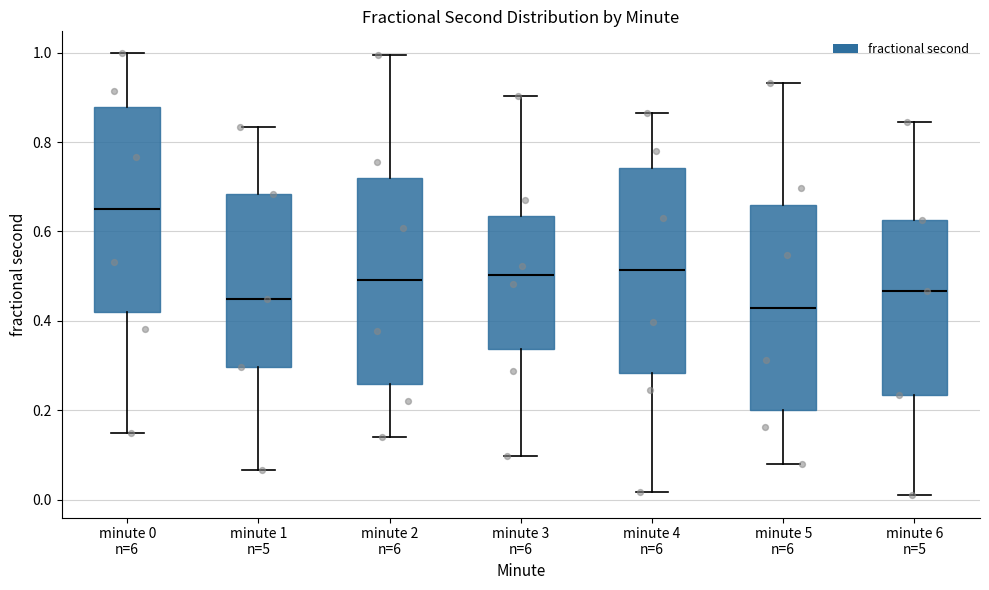

Reading left to right, transcribe this box plot: for each box, give where its median line is, the range the box spans, and where its two whiskers end, as read against the y-axis. The values are not printed on the chart, so give them approximately, as read against the axis.

minute 0 n=6: median 0.64, box 0.42 to 0.88, whiskers 0.14 to 1.00
minute 1 n=5: median 0.44, box 0.30 to 0.68, whiskers 0.06 to 0.84
minute 2 n=6: median 0.50, box 0.26 to 0.72, whiskers 0.14 to 1.00
minute 3 n=6: median 0.50, box 0.34 to 0.64, whiskers 0.10 to 0.90
minute 4 n=6: median 0.52, box 0.28 to 0.74, whiskers 0.02 to 0.86
minute 5 n=6: median 0.42, box 0.20 to 0.66, whiskers 0.08 to 0.94
minute 6 n=5: median 0.46, box 0.24 to 0.62, whiskers 0.00 to 0.84